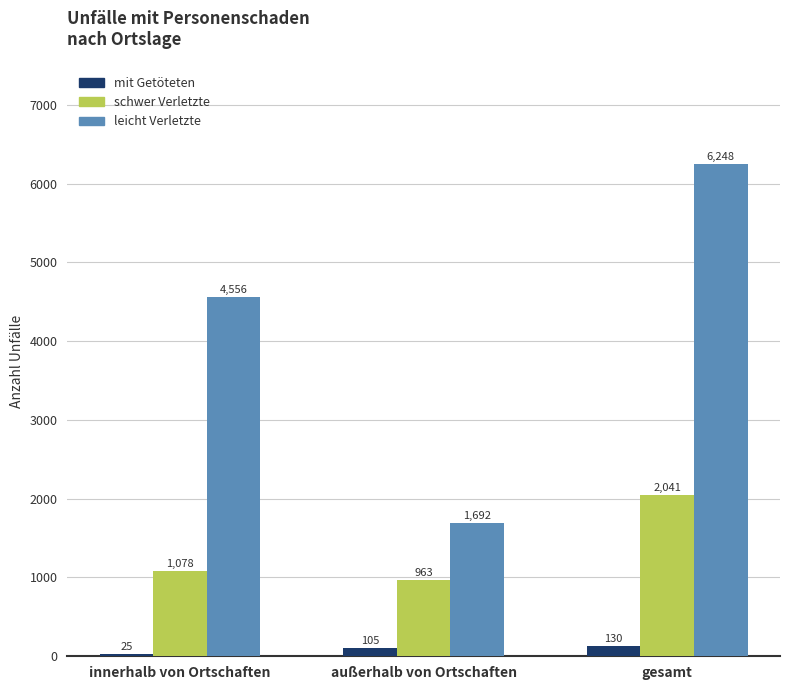

How many categories are shown in the chart?

3